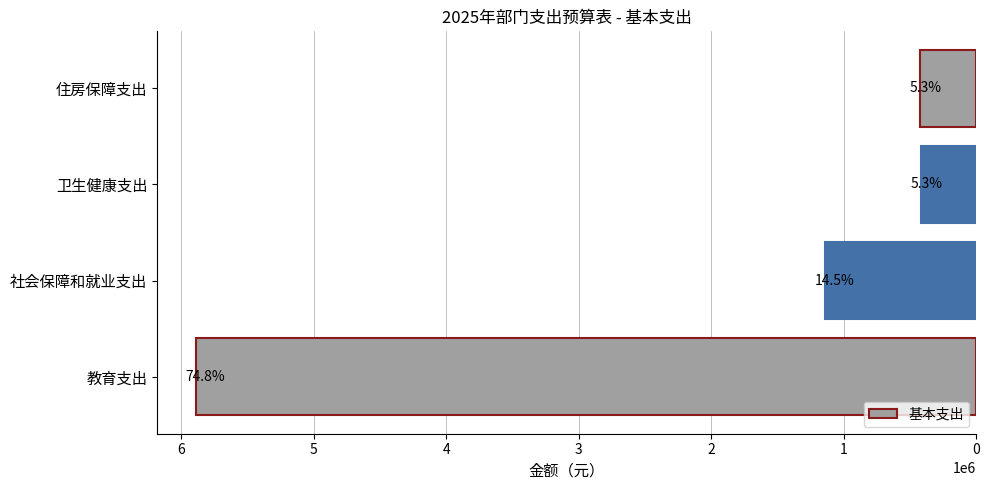

How many bars are there in total?

4